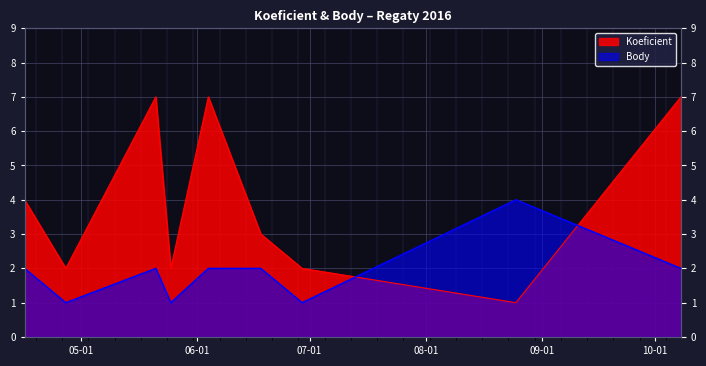

Is the value of Koeficient at 2016-04-16 greater than the value of Body at 2016-08-25?

No